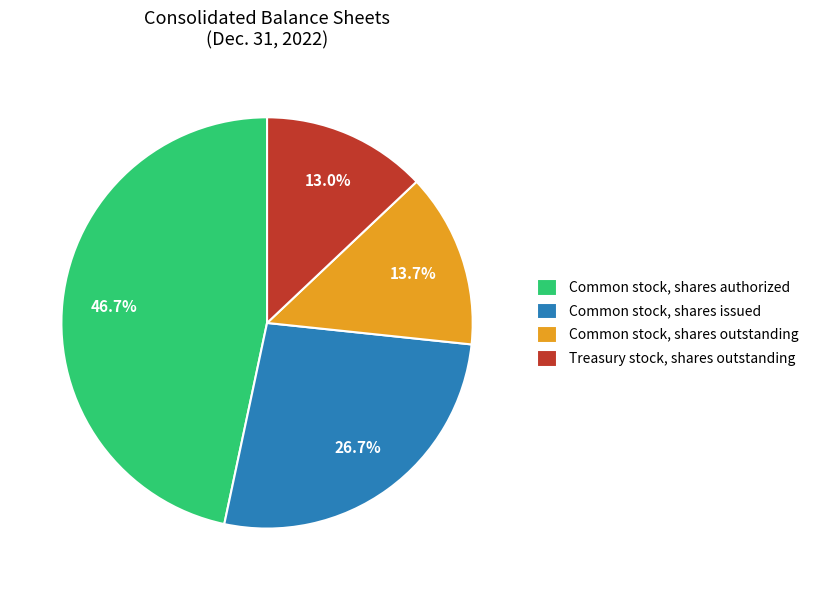

Is Common stock, shares issued the majority of the pie?

No